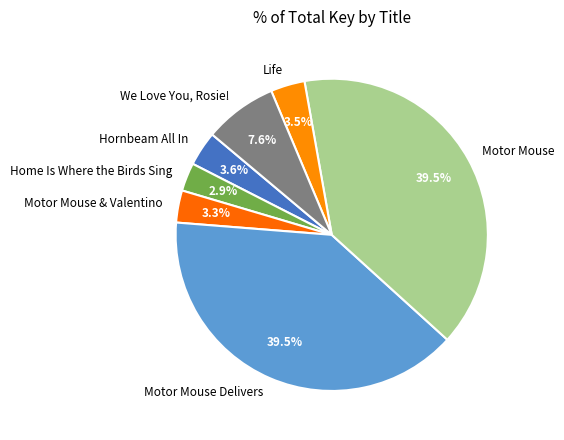

The Motor Mouse slice represents 33% of the pie. True or false?

False